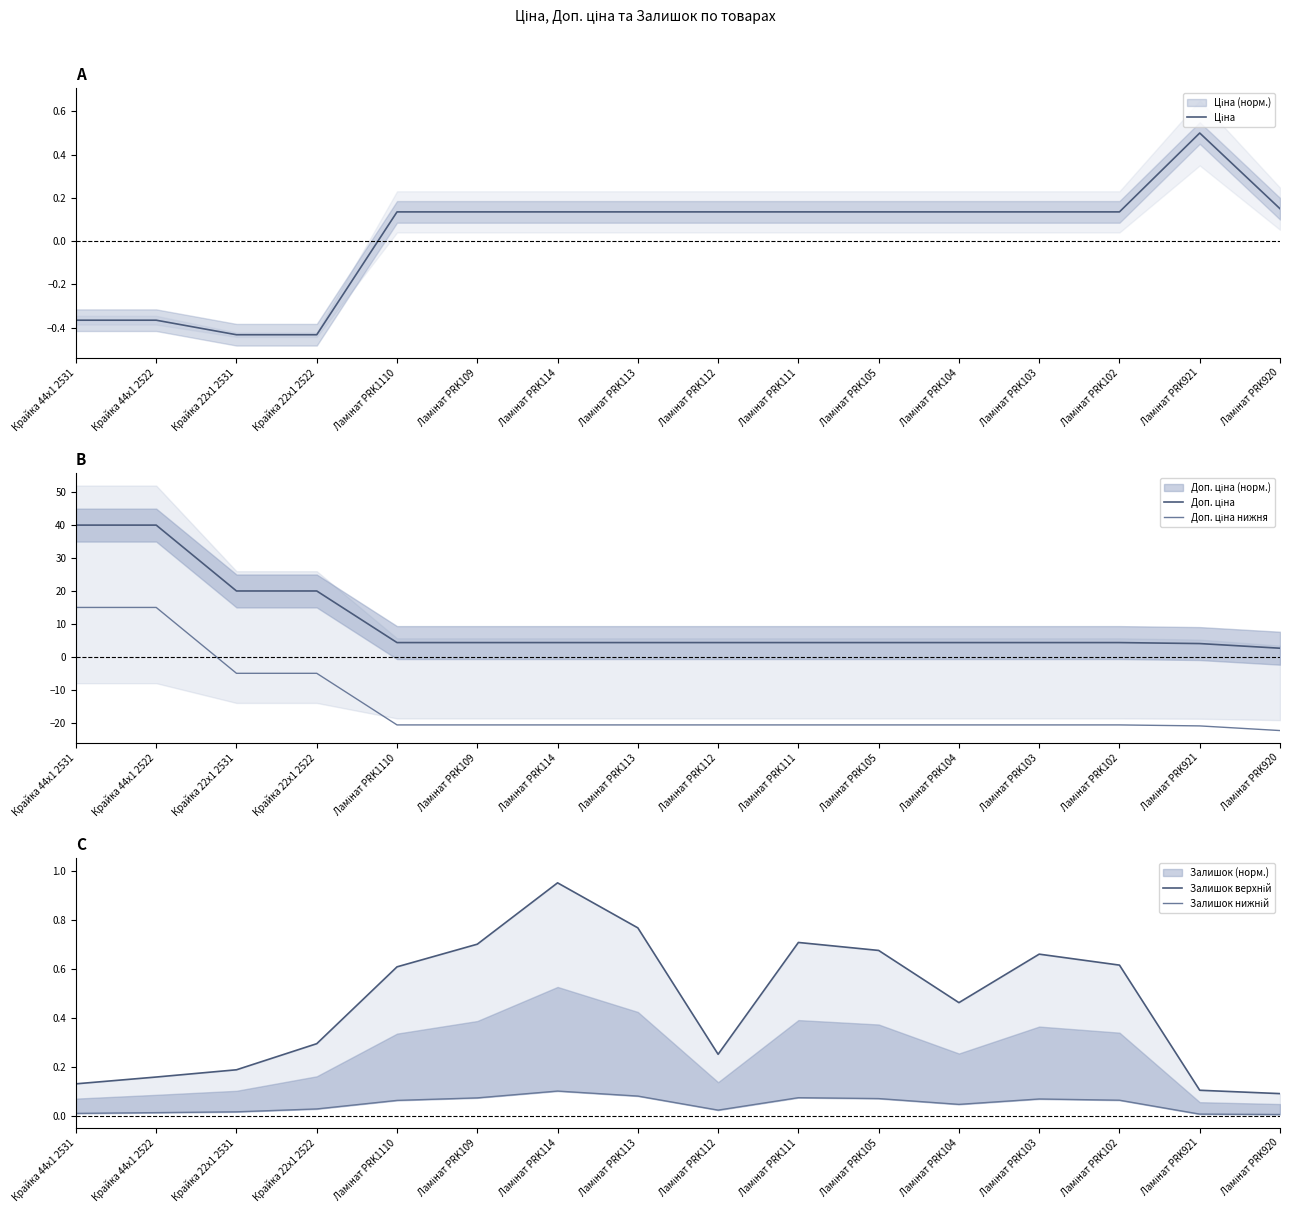

How many categories are shown in the chart?

16